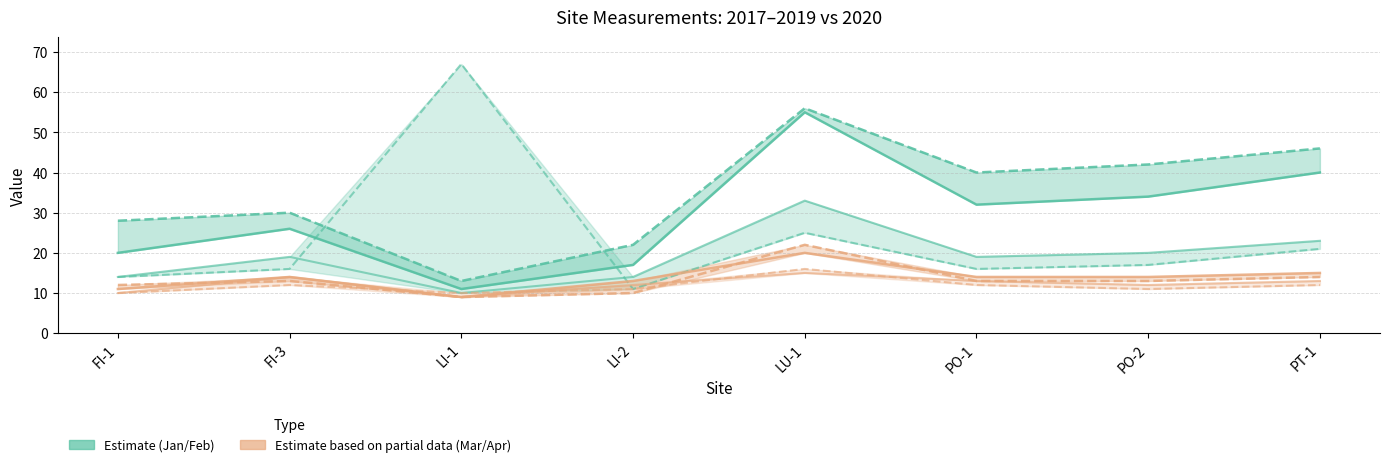

What is the sum of the 2017–2019 avg values at LI-1 and FI-3?

37